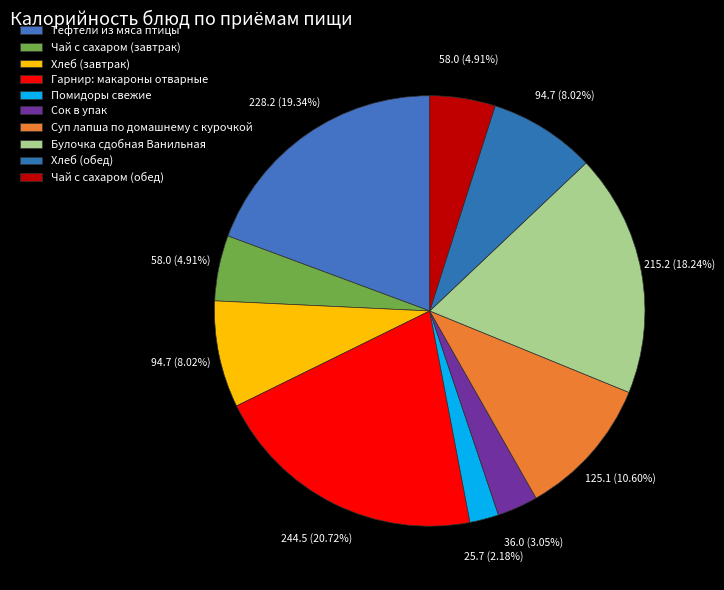

How many segments does this pie chart have?

10